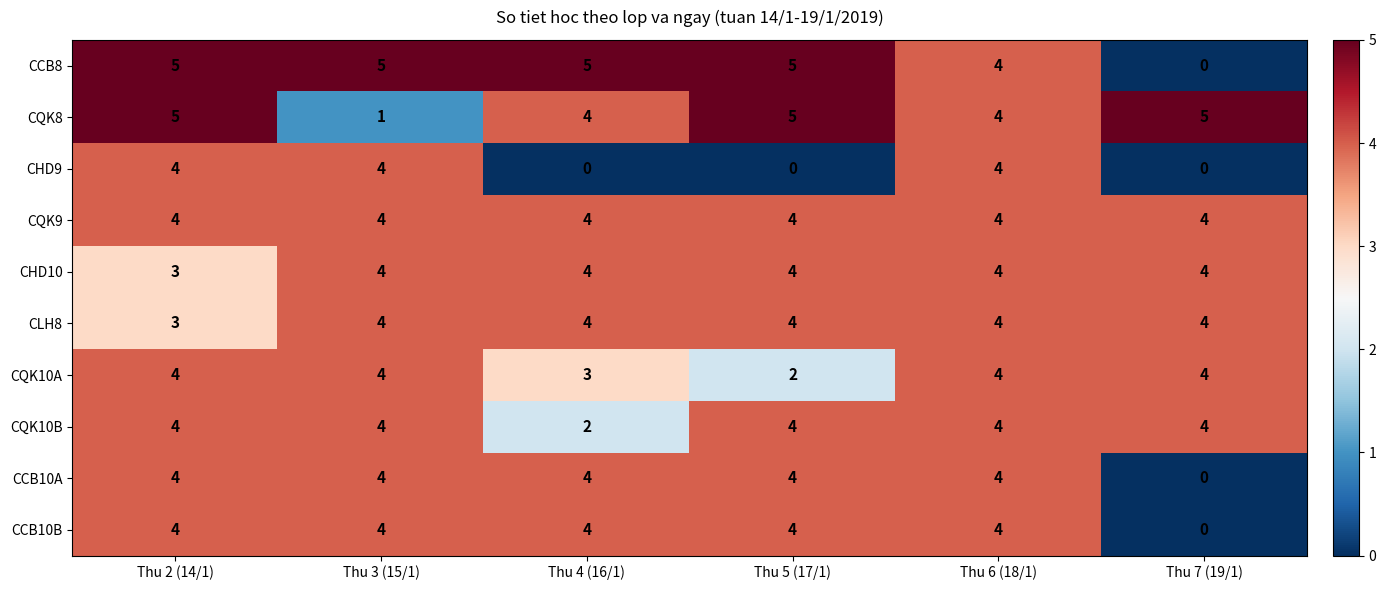

What value does the CLH8 series have at Thu 2 (14/1)?

3